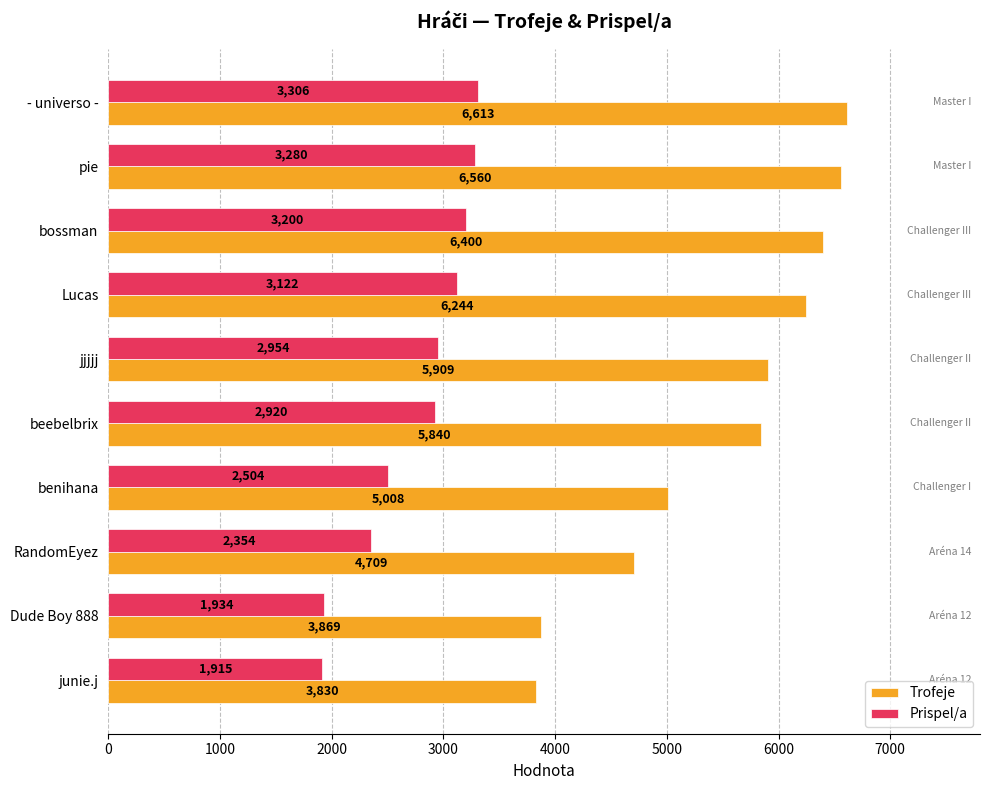

At which label is Trofeje closest to 5221?

benihana